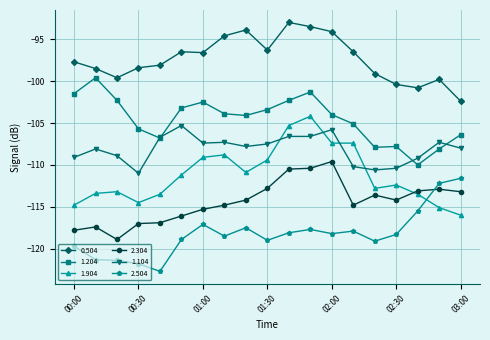

What is the value of the 1.904 point at the 1st from the left?

-114.8